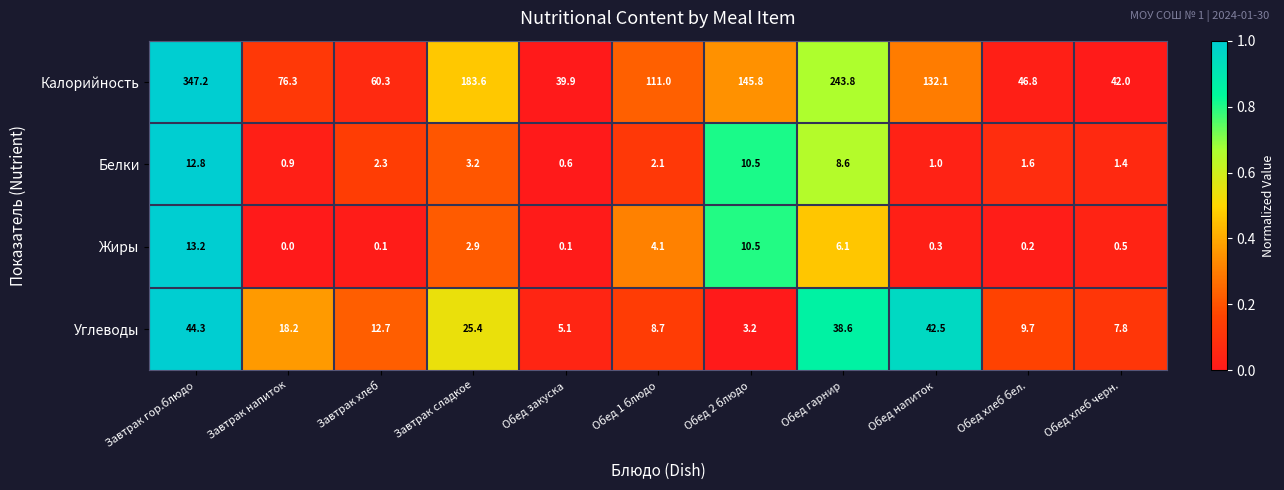

What is the difference between the second highest and minimum values in the Жиры series?

10.5